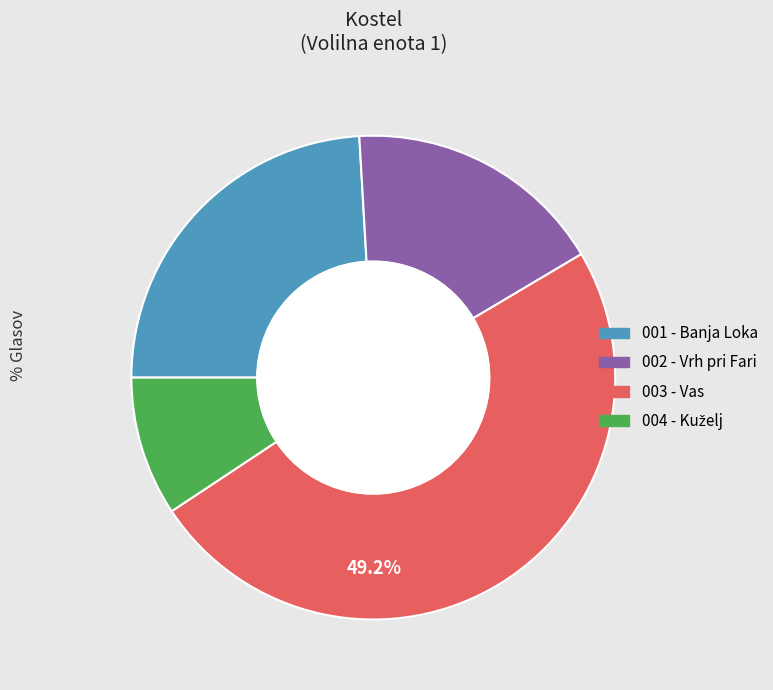

Is the sum of 001 - Banja Loka and 003 - Vas greater than half?

Yes